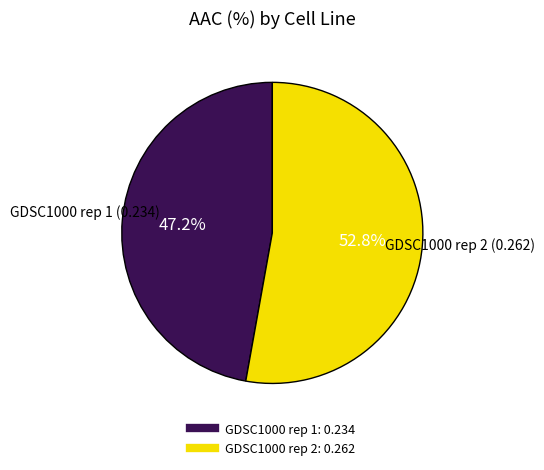

Combined, do GDSC1000 rep 2 and GDSC1000 rep 1 account for over 50%?

Yes